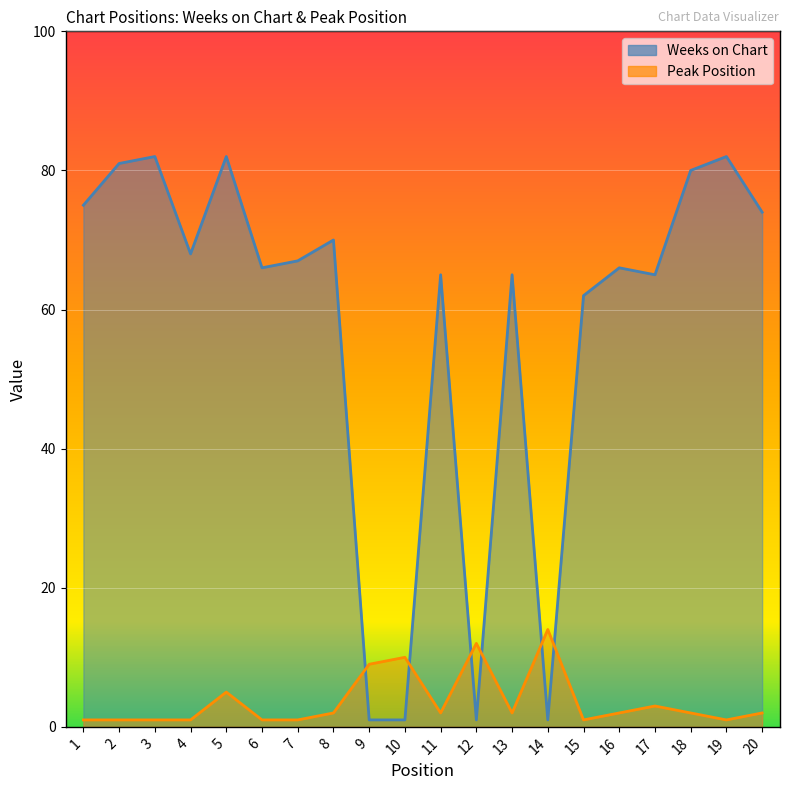

How many values in the Peak Position series are below 2?

8